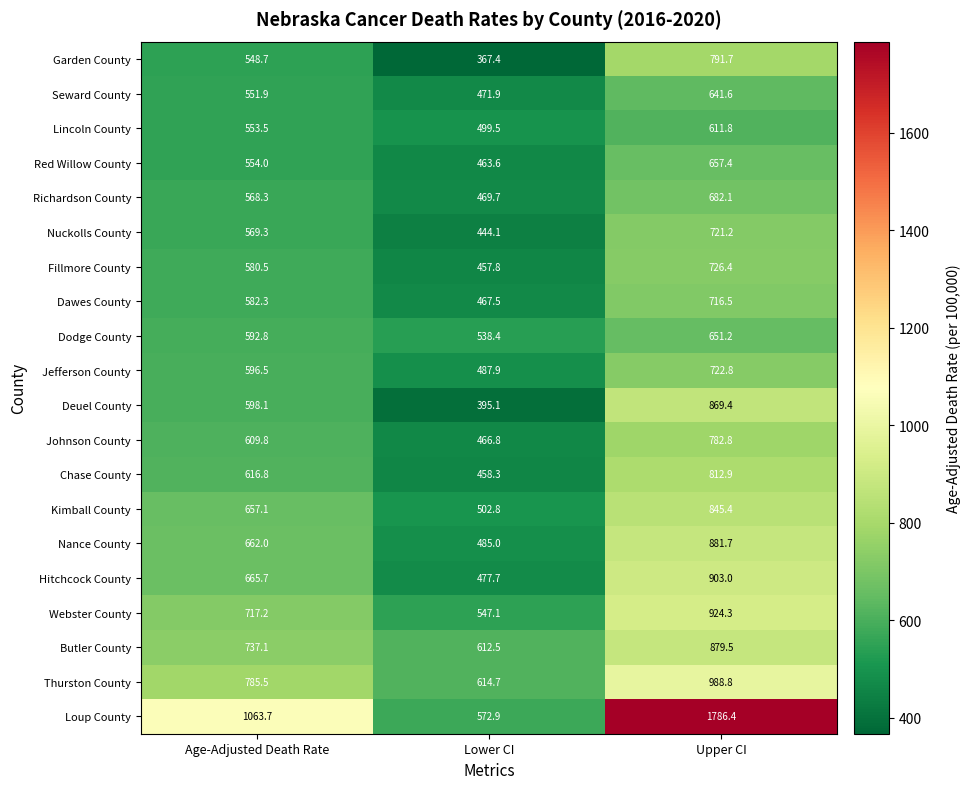

What is the approximate value of Chase County at Lower CI?

458.3